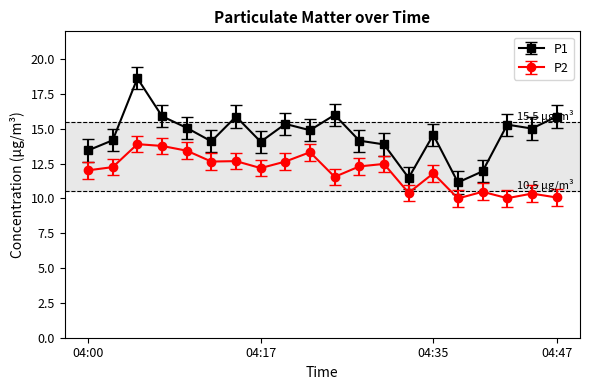

What is the highest value of the P1 series?

18.6